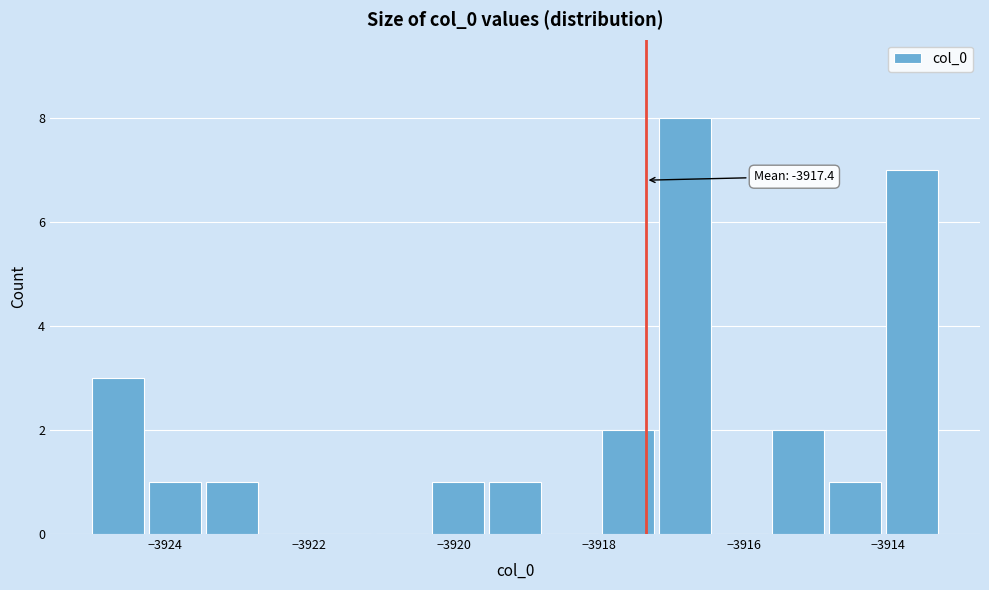

Around what value on the x-axis is the tallest bar? Give the approximate position of its centre, as read against the axis.

-3916.8